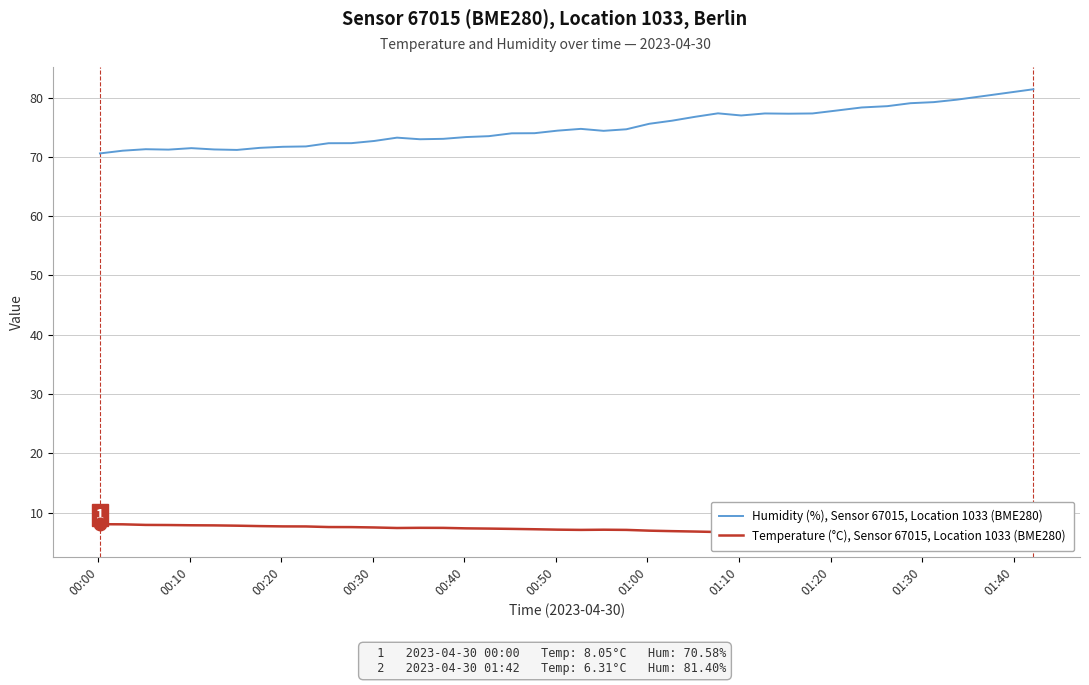

What is the difference between the second highest and minimum values in the Humidity (%), Sensor 67015, Location 1033 (BME280) series?

9.7